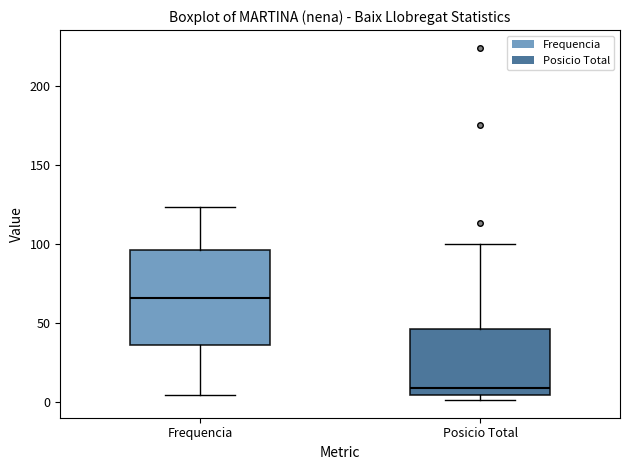

Reading left to right, transcribe this box plot: for each box, give where its median line is, the range the box spans, and where its two whiskers end, as read against the y-axis. The values are not printed on the chart, so give them approximately, as read against the axis.

Frequencia: median 65, box 35 to 95, whiskers 5 to 125
Posicio Total: median 10, box 5 to 45, whiskers 0 to 100